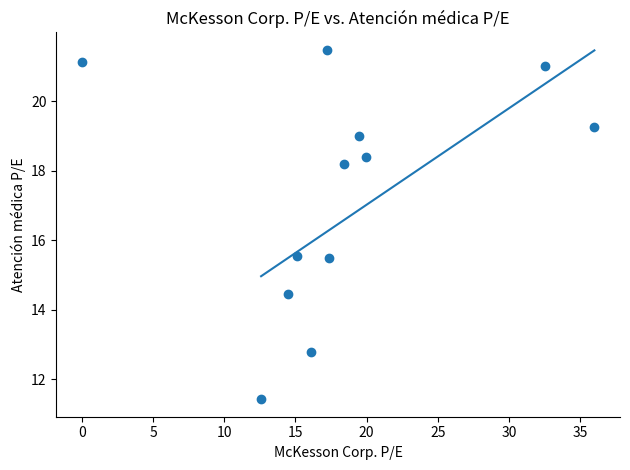

What is the average Y value?

17.3